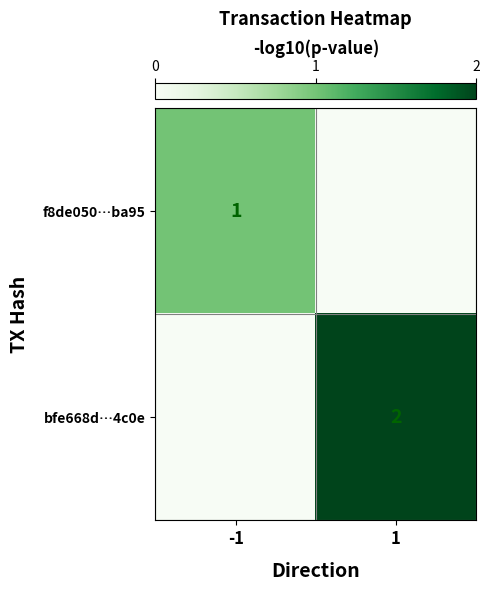

Between 1 and -1, which is larger?

-1